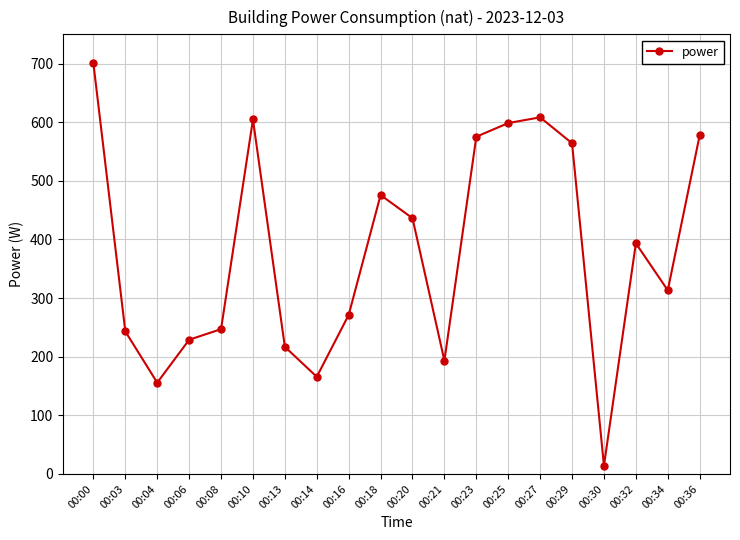

What is the sum of all values?

7584.4